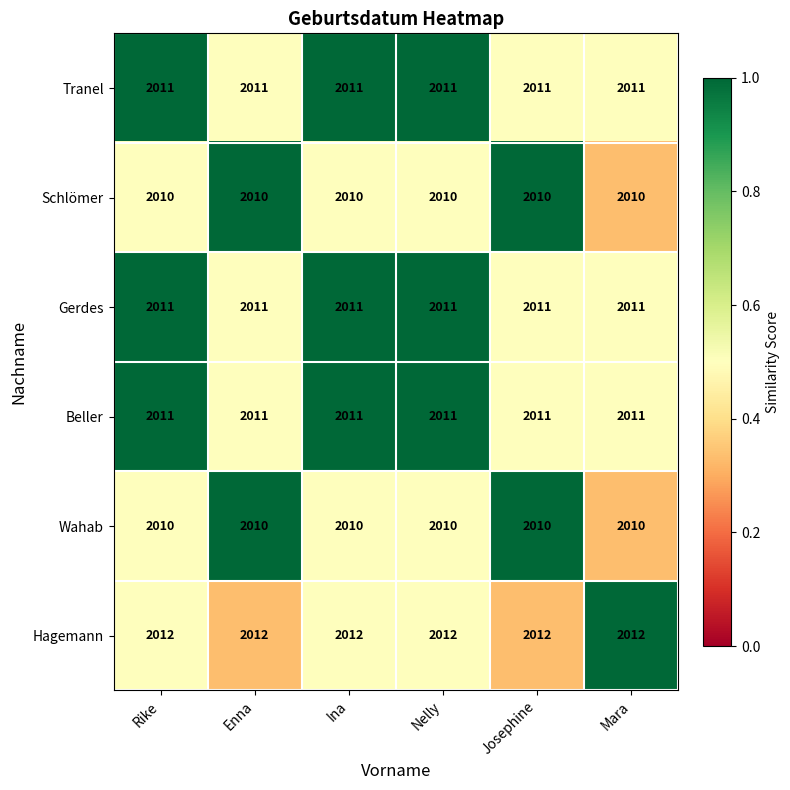

What is the sum of the Beller values at Enna and Rike?

4022